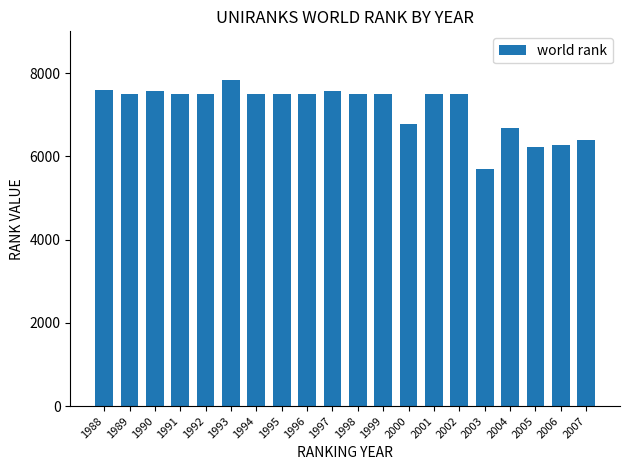

What is the difference between the second highest and second lowest values?

1360